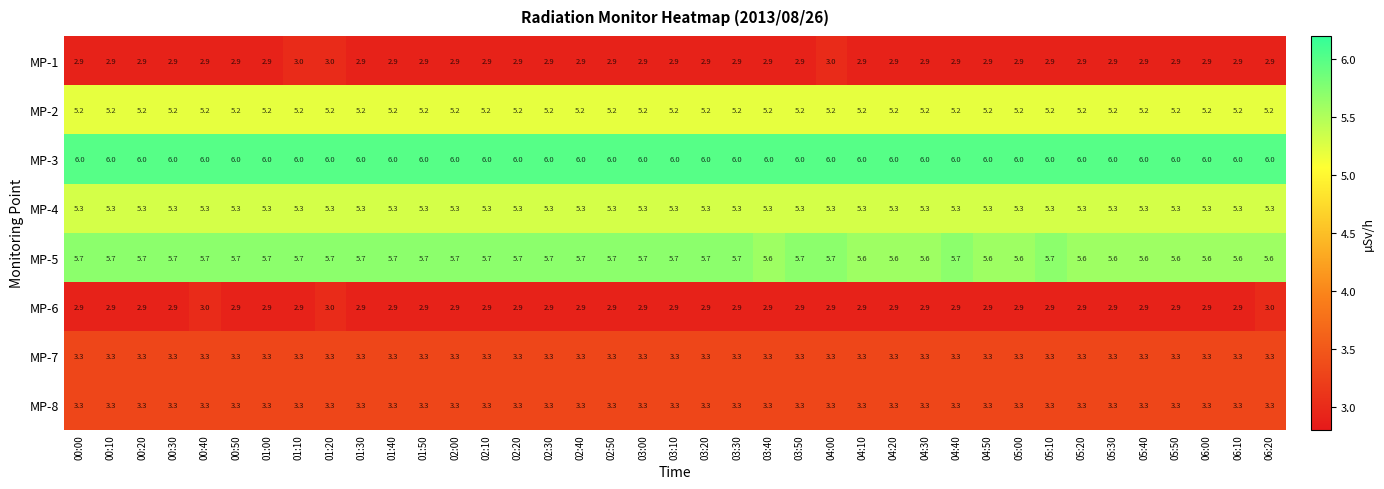

What value does the MP-2 series have at 05:00?

5.2